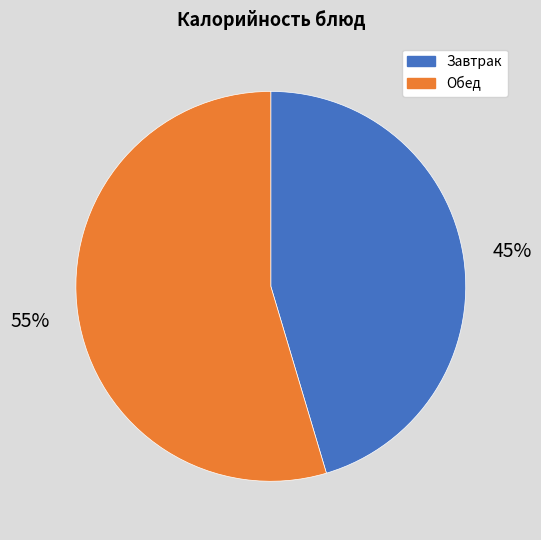

Approximately how many times larger is the value at Завтрак compared to Обед?

0.8